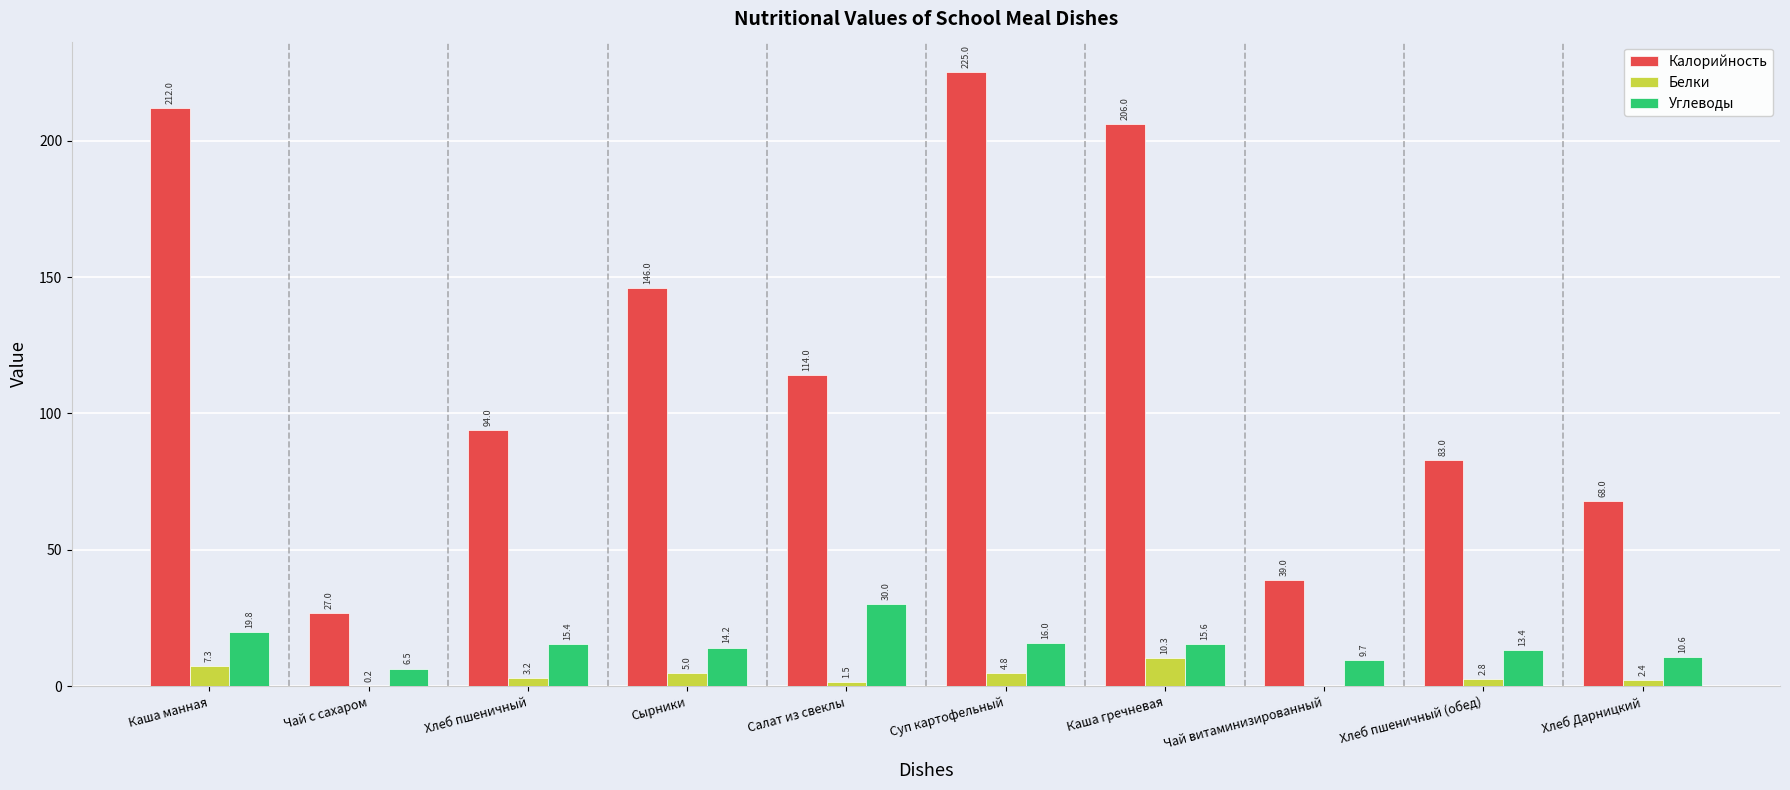

Does the chart contain stacked bars?

No